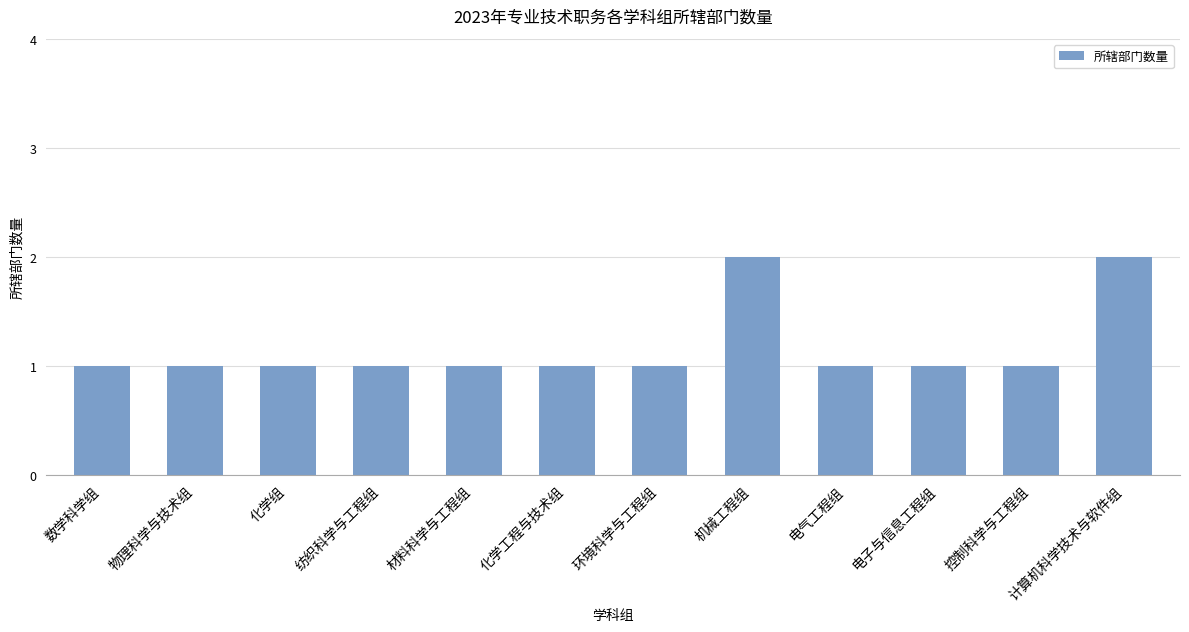

True or false: the data shows 1 at 化学工程与技术组.

True